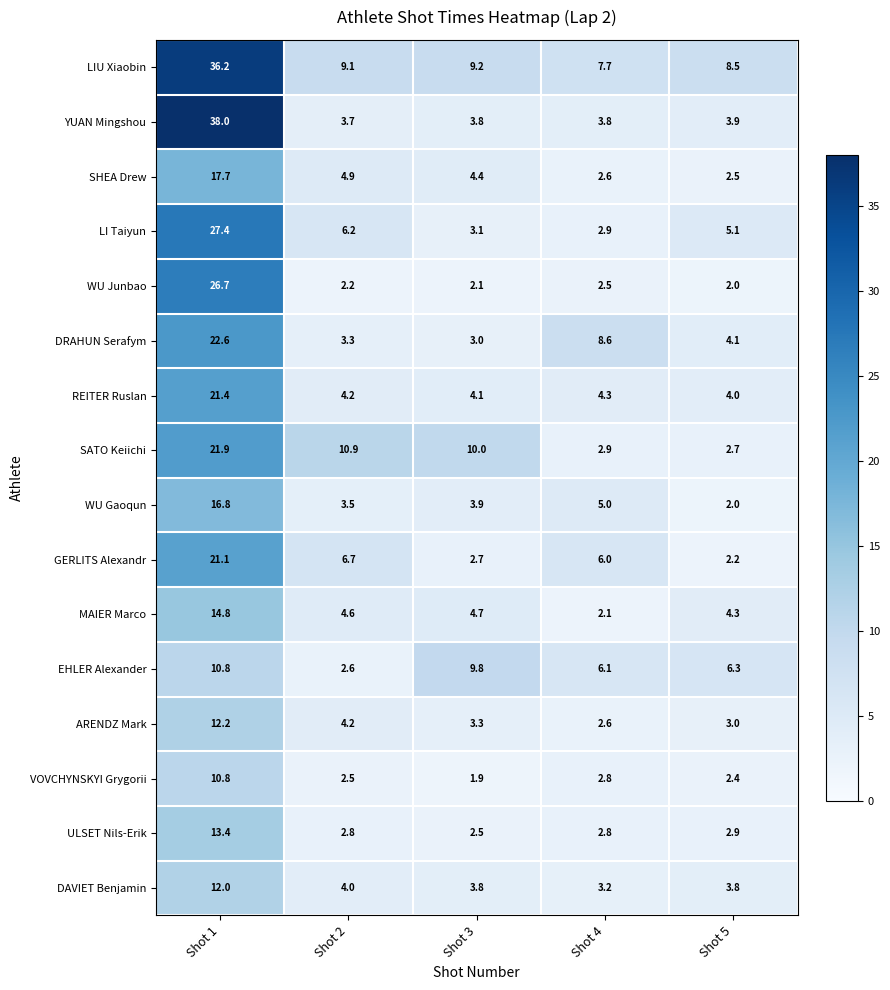

The ARENDZ Mark series shows 0.7 at Shot 3. True or false?

False